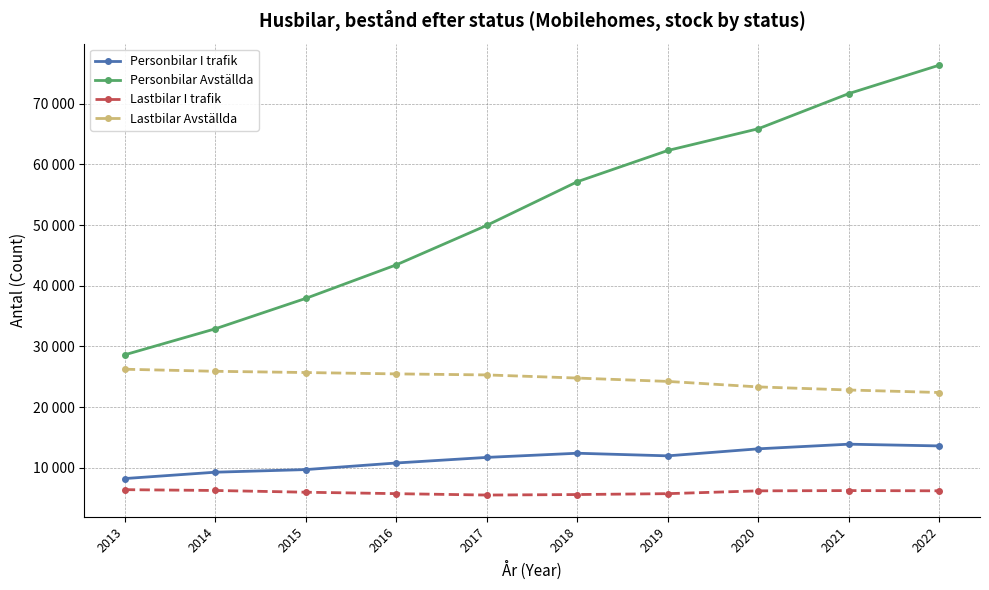

At which category is the sum across all series the highest?

2022